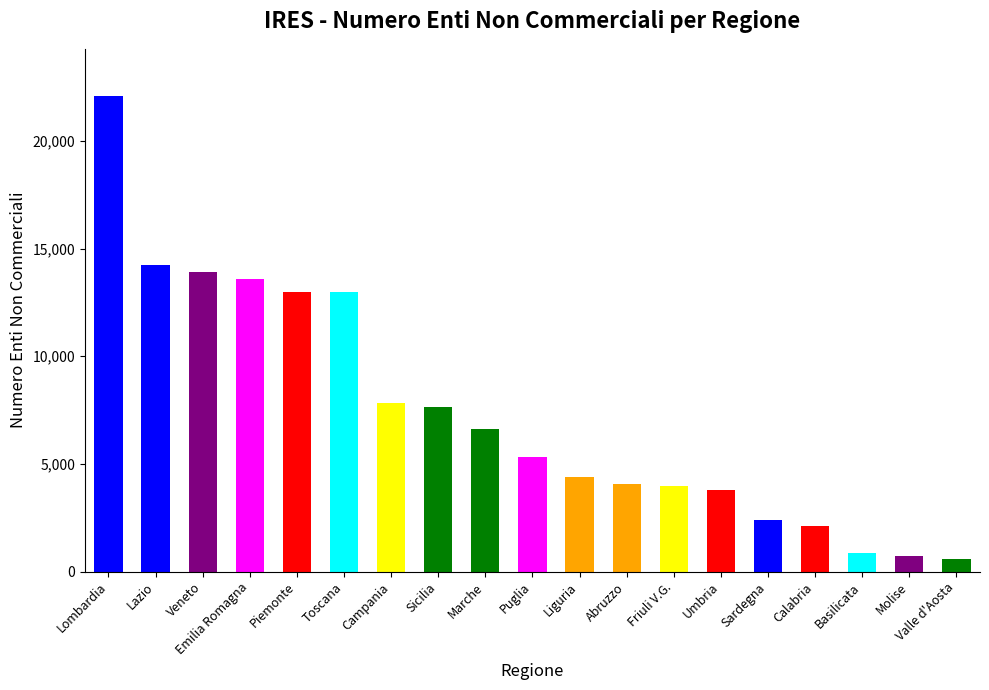

How many bars are there in total?

19